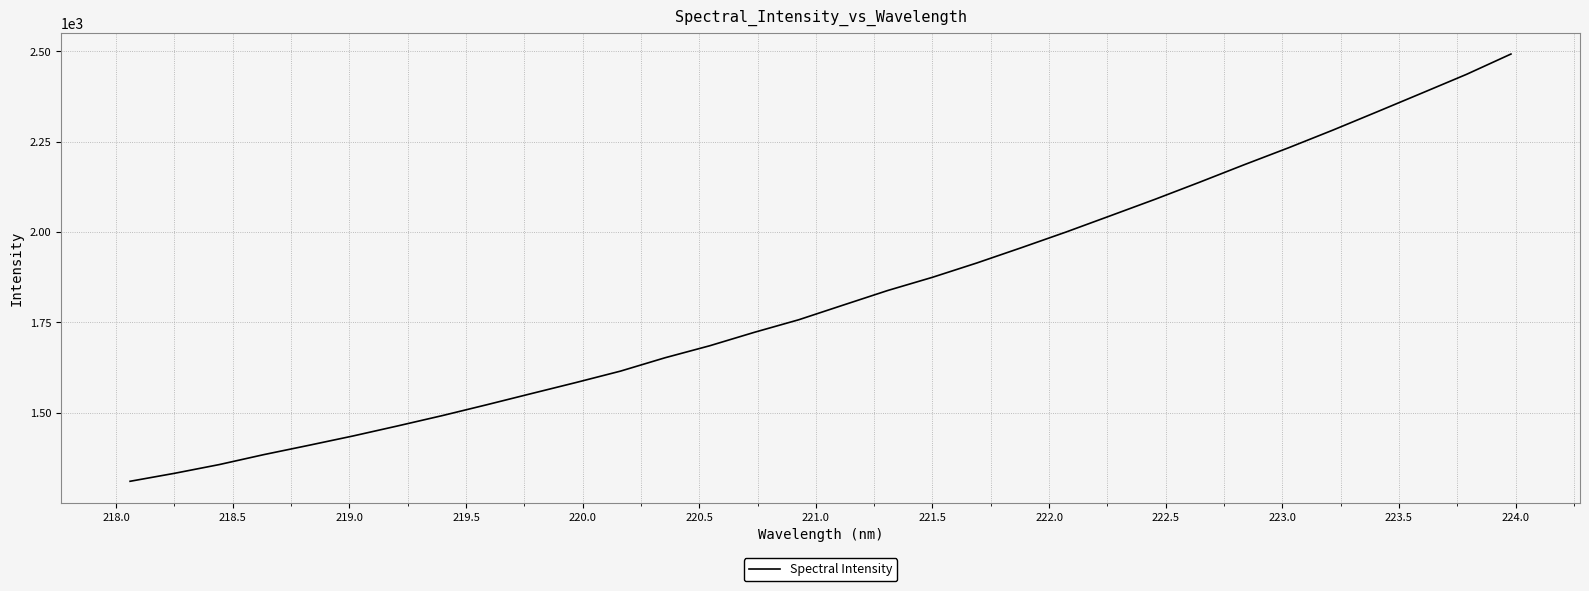

What is the greatest value displayed?

2492.5